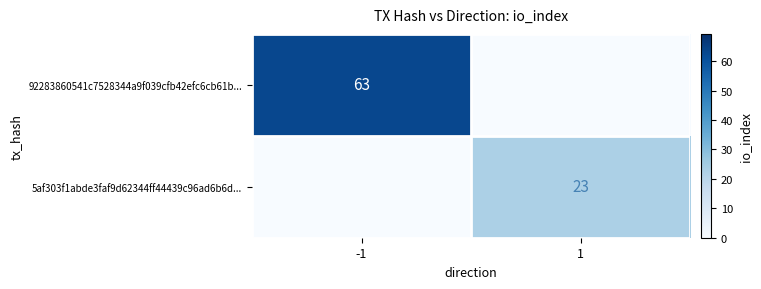

The value of 92283860541c7528344a9f039cfb42efc6cb61b... at -1 is 63. True or false?

True